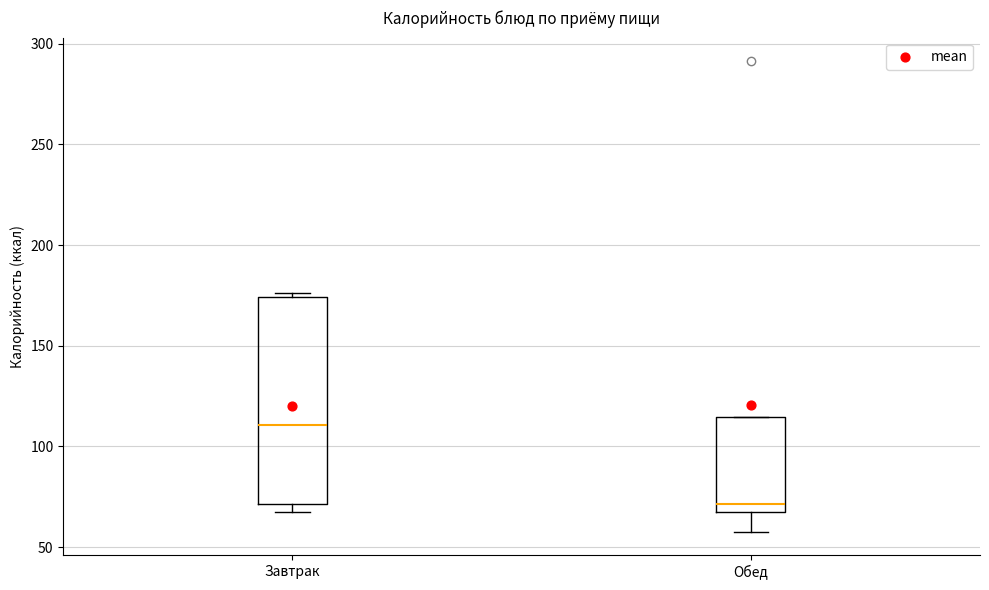

Comparing the boxes themselves (not the whiskers), which one is the tallest?

Завтрак